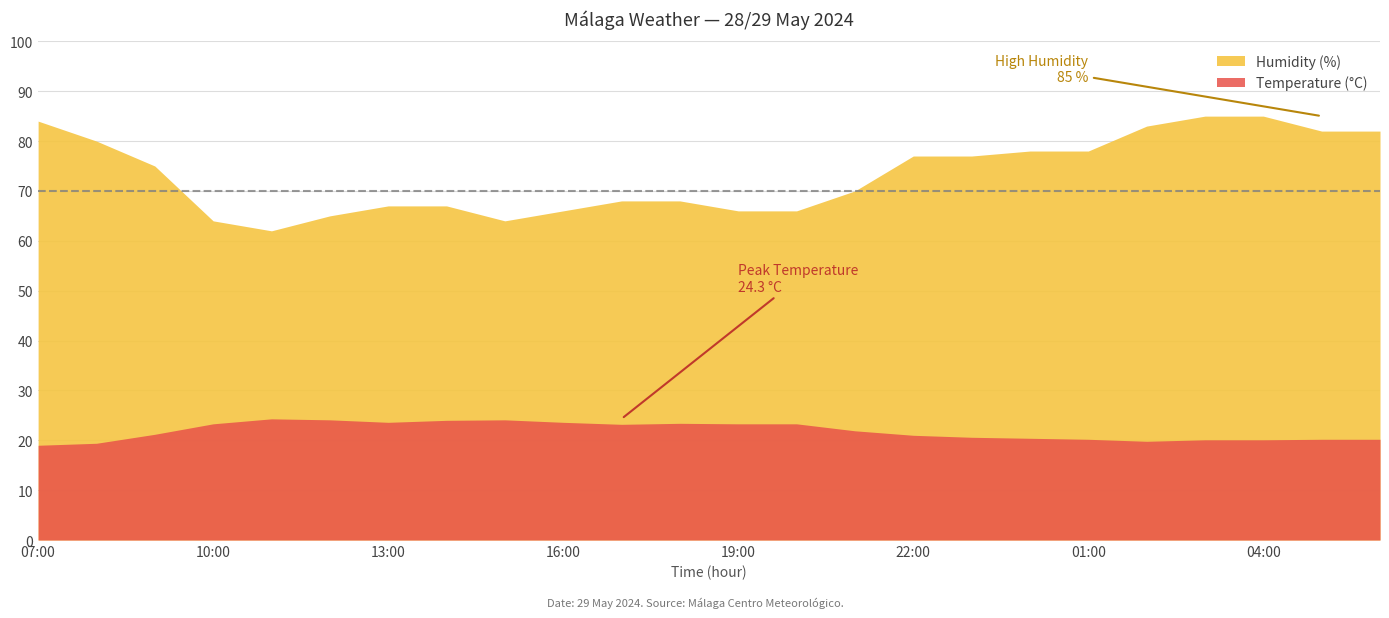

What is the maximum value shown in the chart?

85.0